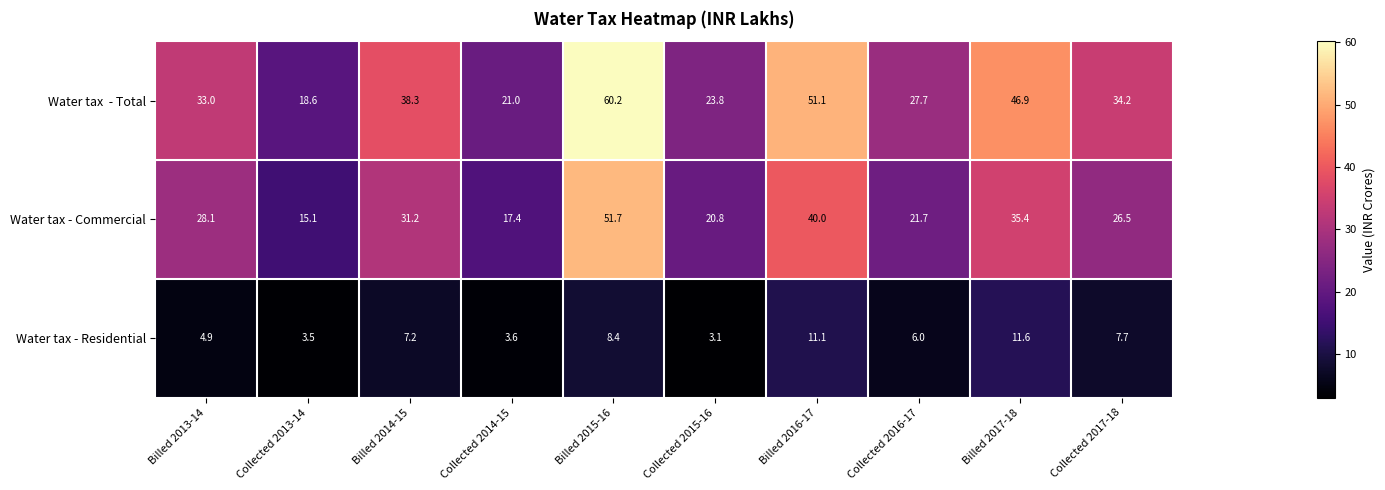

What is the total value across all series at Collected 2017-18?

68.4